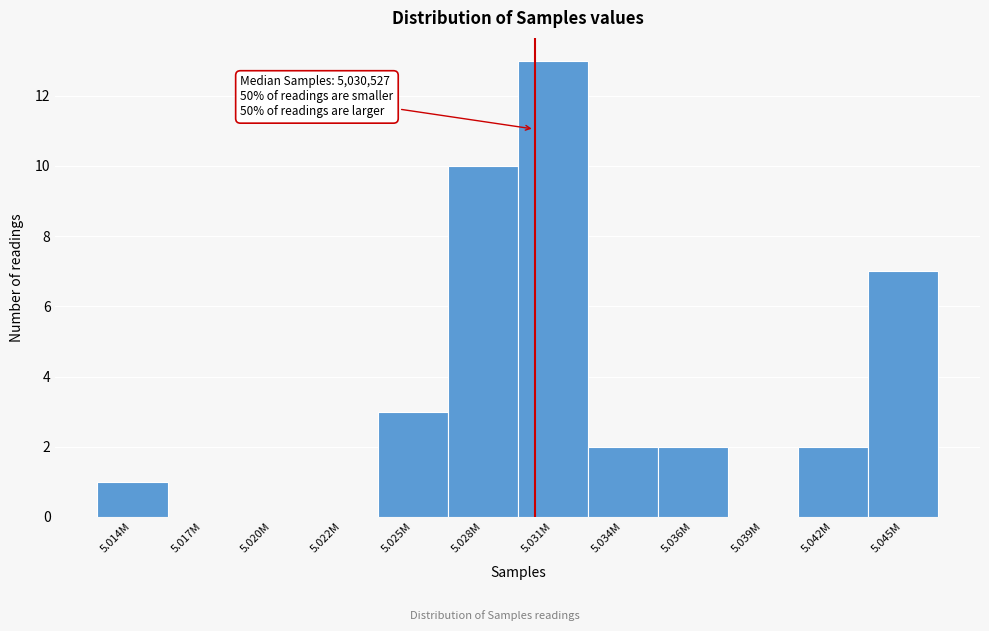

Reading right to left, what are all the values shown in this chart?

5.045M=7	5.042M=2	5.039M=0	5.036M=2	5.034M=2	5.031M=13	5.028M=10	5.025M=3	5.022M=0	5.020M=0	5.017M=0	5.014M=1